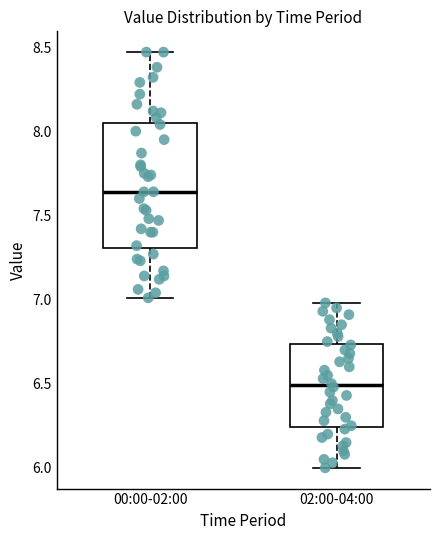

Reading left to right, transcribe this box plot: for each box, give where its median line is, the range the box spans, and where its two whiskers end, as read against the y-axis. The values are not printed on the chart, so give them approximately, as read against the axis.

00:00-02:00: median 7.65, box 7.30 to 8.05, whiskers 7.00 to 8.45
02:00-04:00: median 6.50, box 6.25 to 6.75, whiskers 6.00 to 7.00